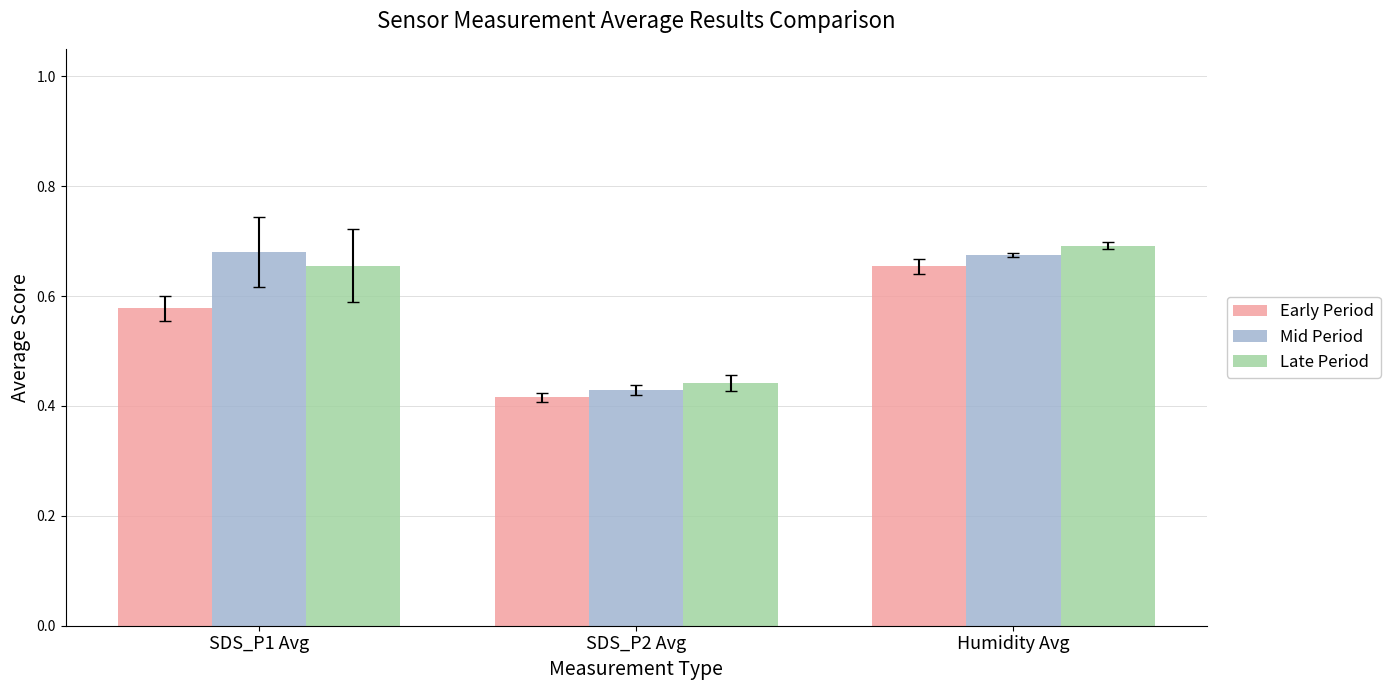

At which label is Mid Period closest to 0?

SDS_P2 Avg